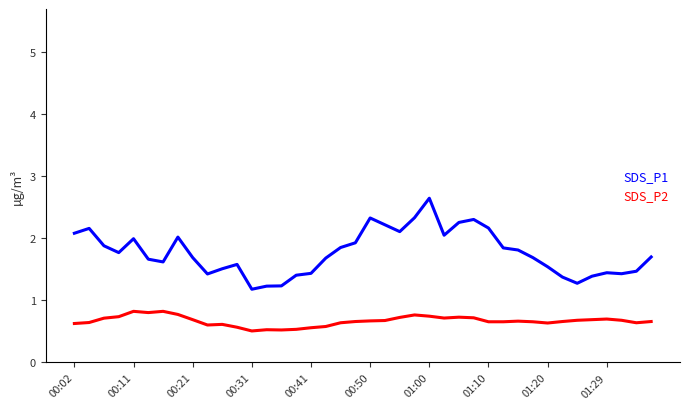

True or false: SDS_P2 and SDS_P1 intersect in this chart.

False